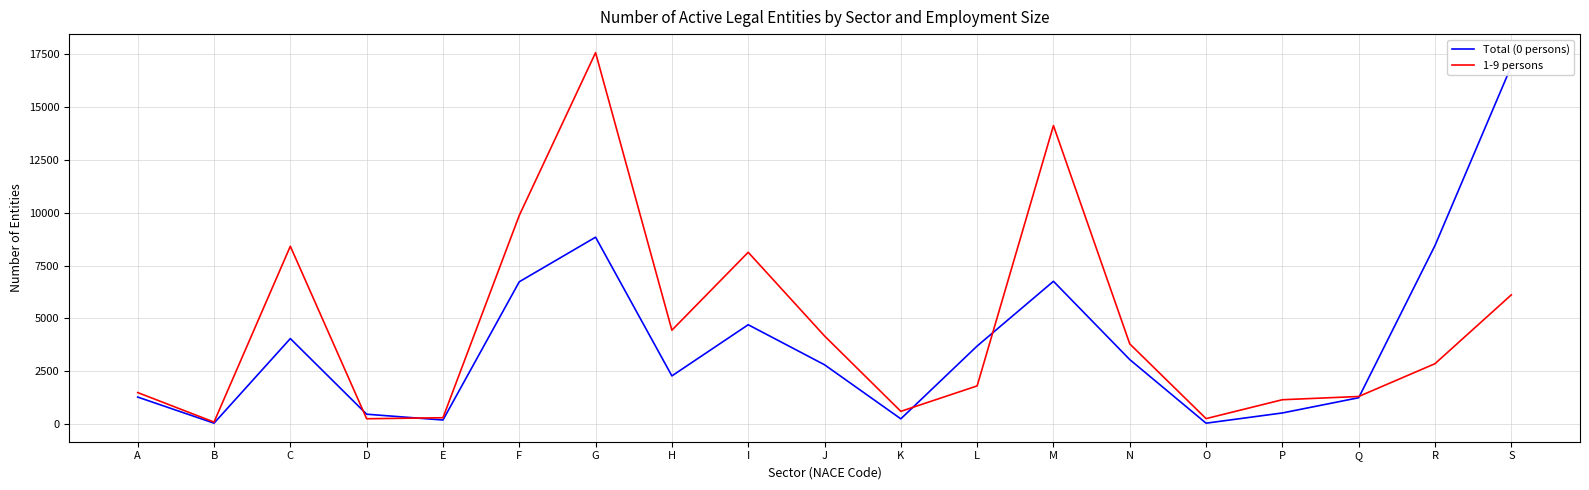

Where is 1-9 persons nearest to the value 8831?

C